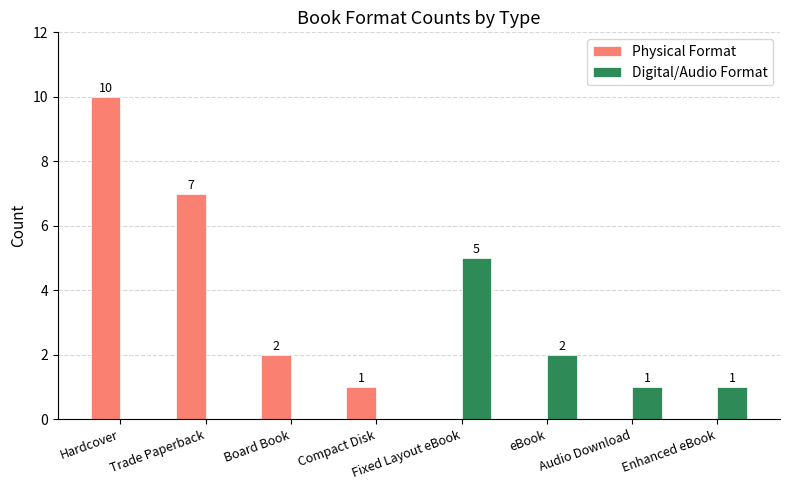

What is the sum of the Digital/Audio Format values at eBook and Audio Download?

3